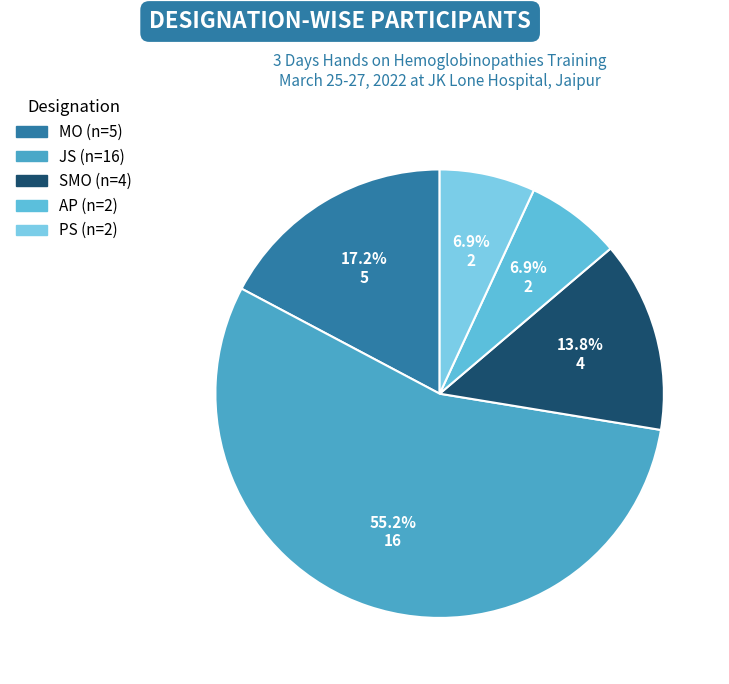

Count the number of slices in the pie.

5